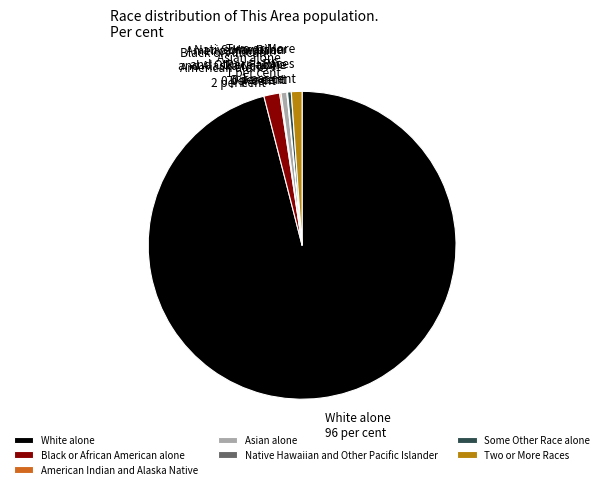

Which slice represents more than half of the pie?

White alone